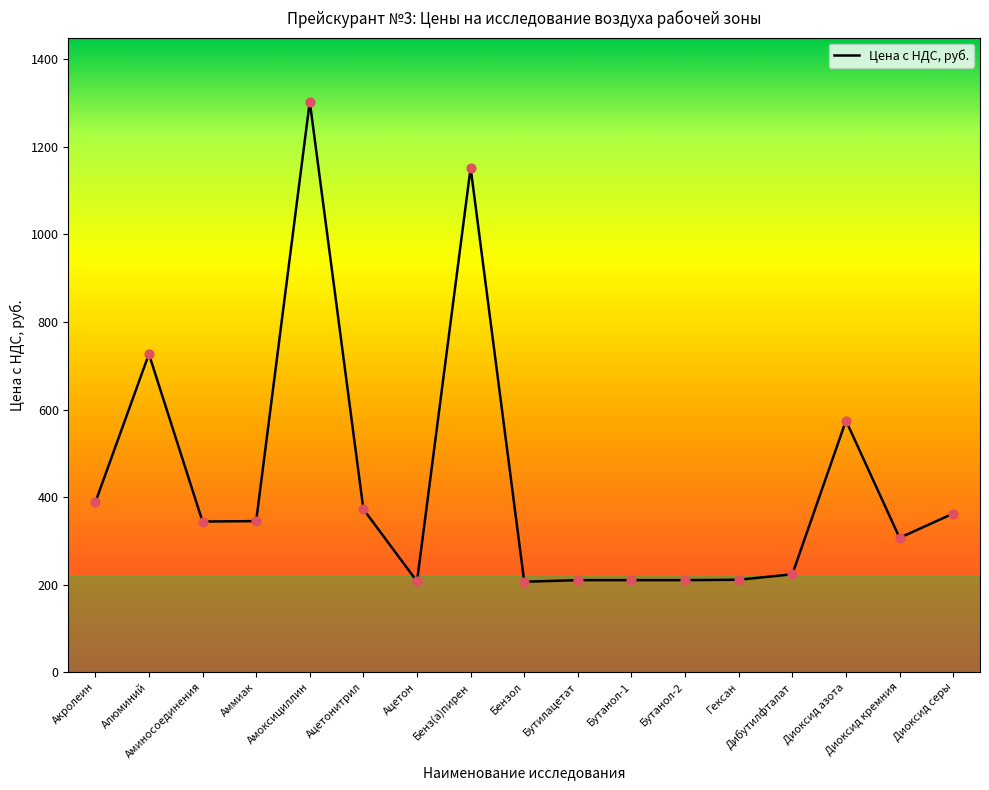

What is the change in value from Акролеин to Бутилацетат?

-177.6